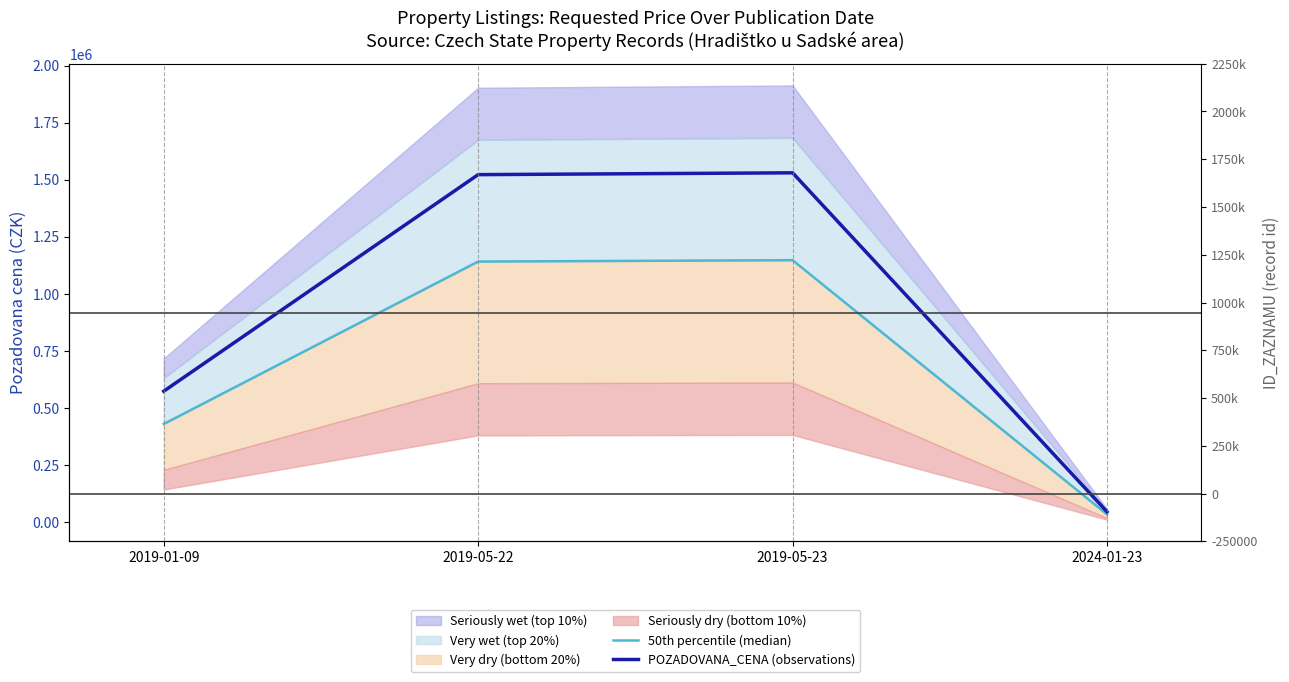

Rank the categories by 50th percentile (median) value from lowest to highest.

2024-01-23, 2019-01-09, 2019-05-22, 2019-05-23